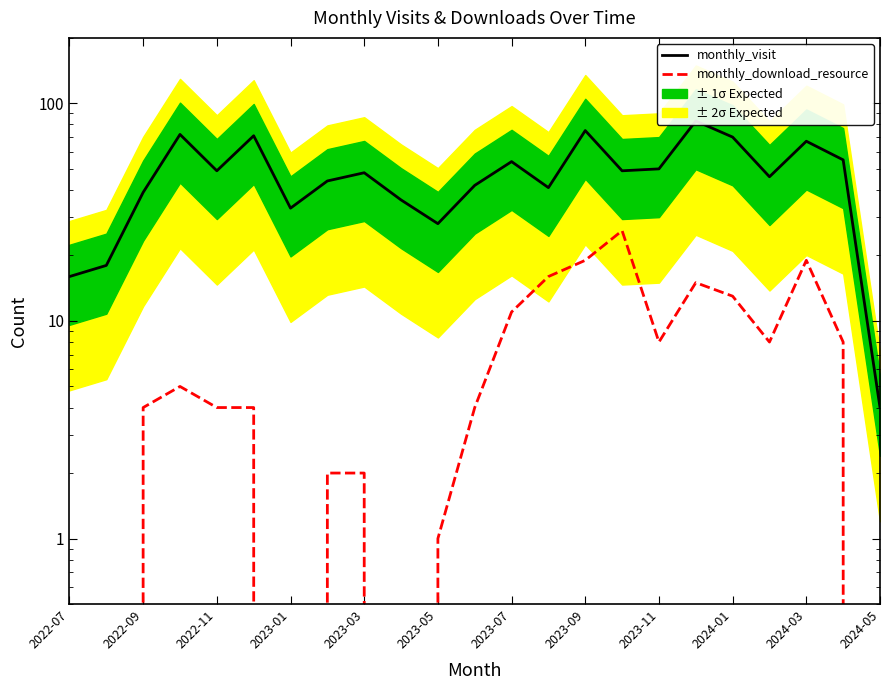

At how many categories does at least one series exceed 67?

5